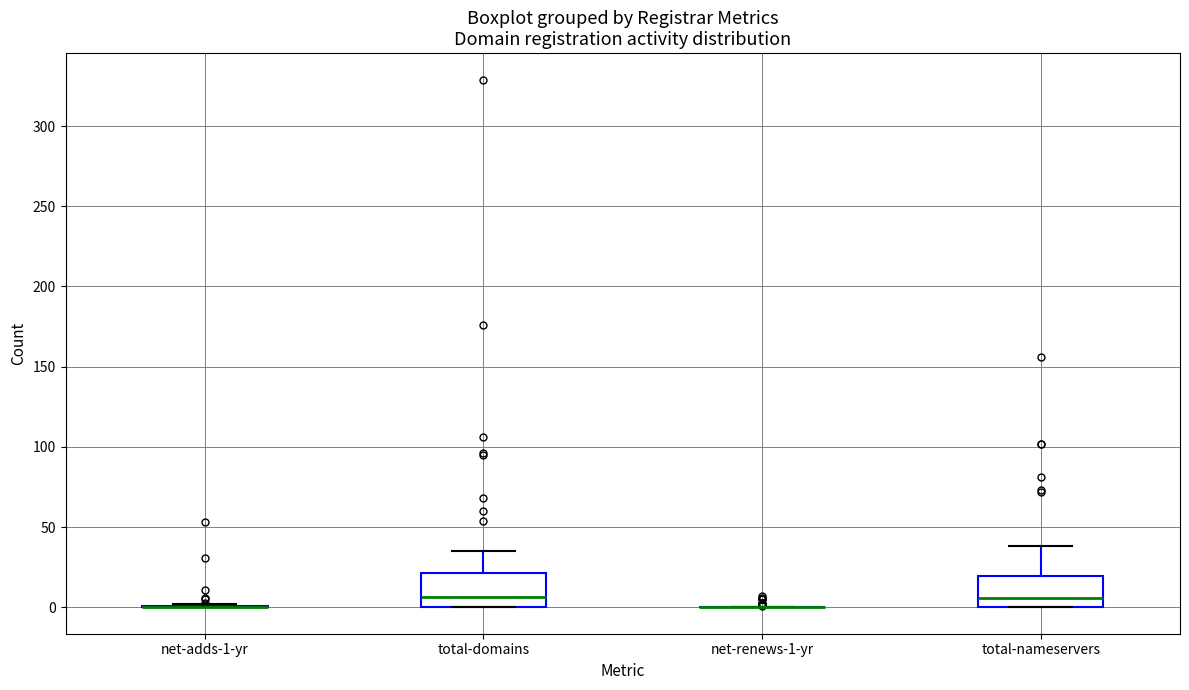

Reading left to right, read every box against the y-axis: the position of its median line, the range the box covers, and the ends of its whiskers. The values are not printed on the chart, so give them approximately, as read against the axis.

net-adds-1-yr: box collapsed to a line at 0, whiskers 0 to 0
total-domains: median 5, box 0 to 20, whiskers 0 to 35
net-renews-1-yr: box collapsed to a line at 0, whiskers 0 to 0
total-nameservers: median 5, box 0 to 20, whiskers 0 to 40